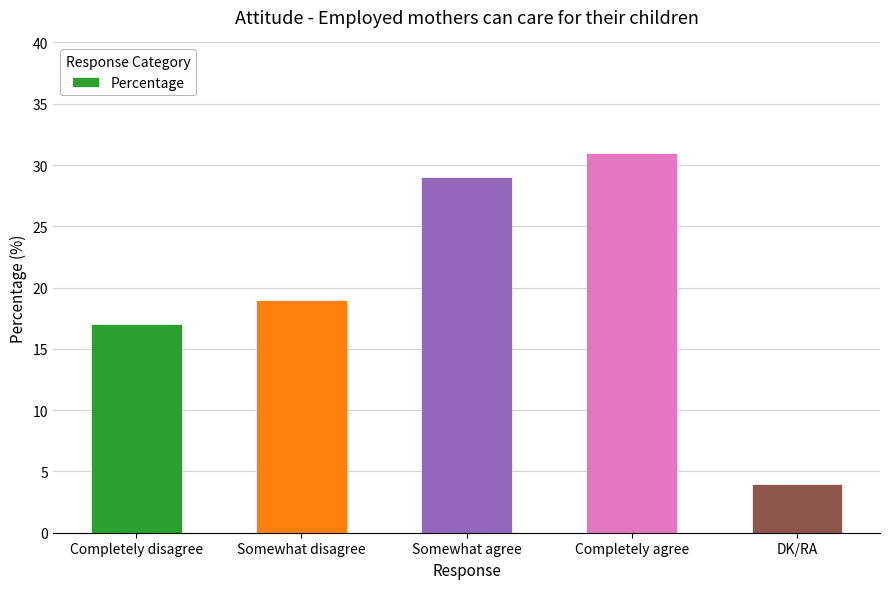

What is the change in value from Completely disagree to DK/RA?

-13